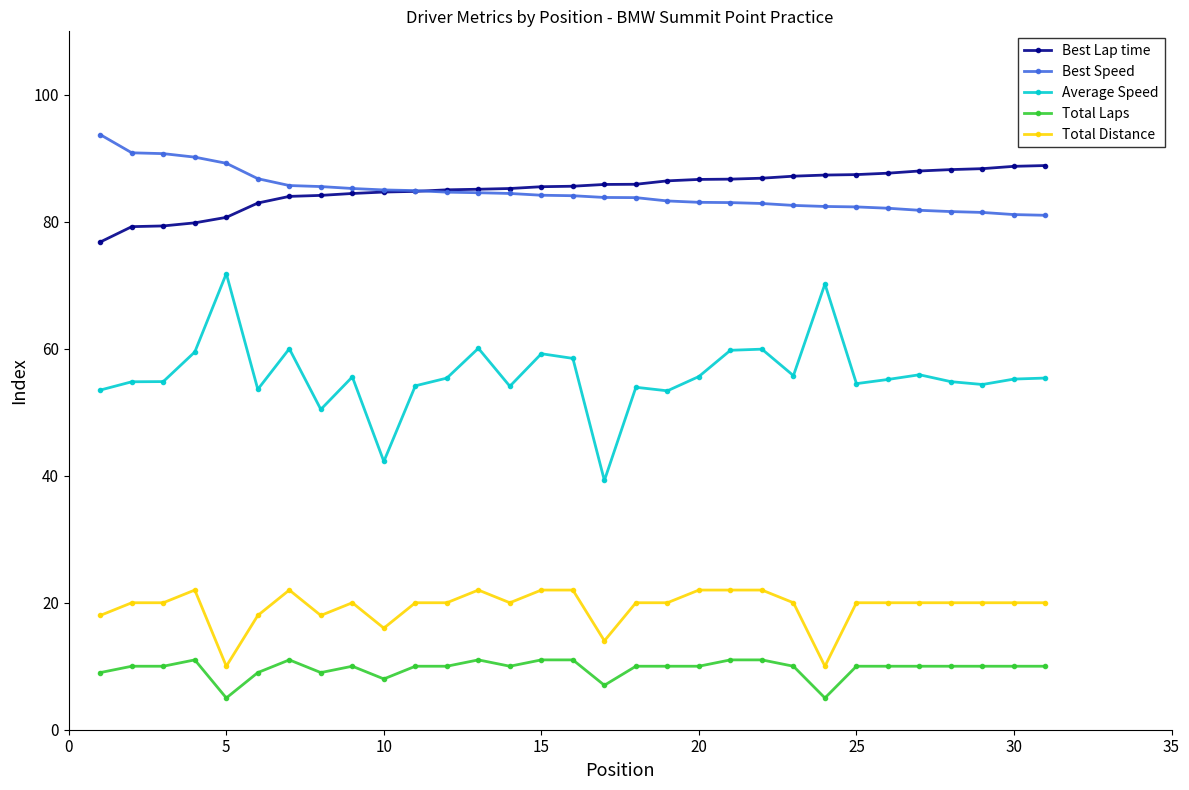

Which series has the widest spread of values?

Average Speed